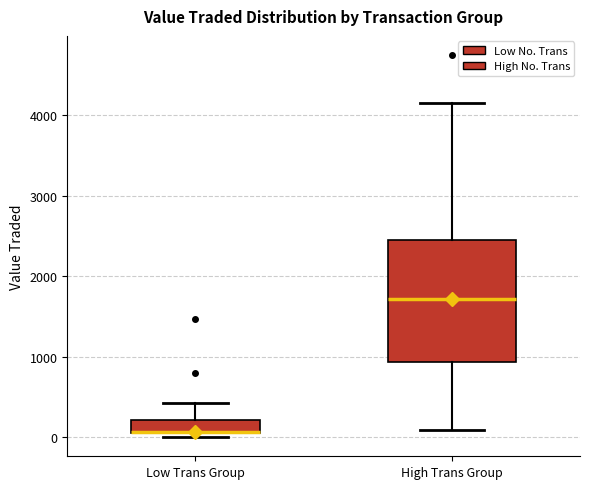

Where is the lower edge of the box for High Trans Group on the y-axis? The values are not printed on the chart, so give them approximately, as read against the axis.

900